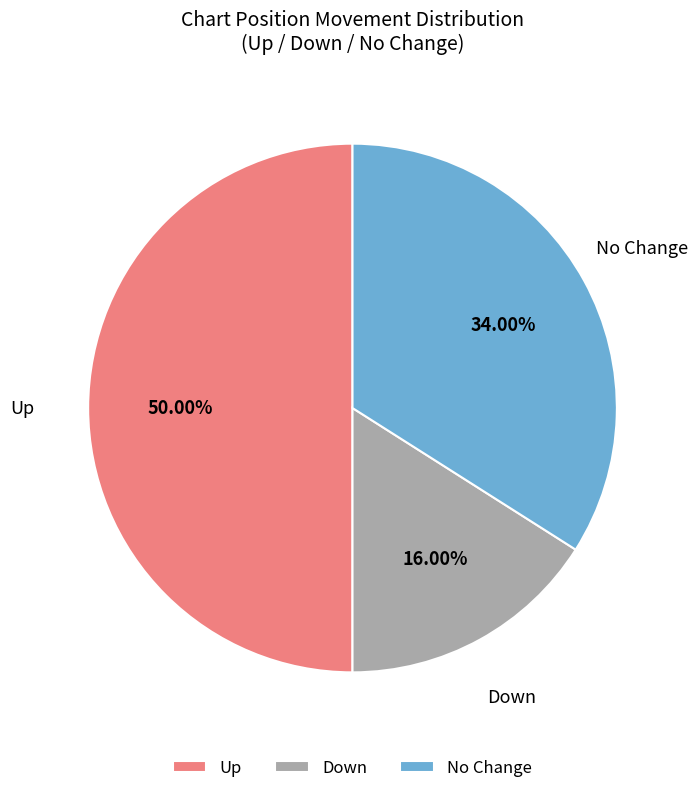

Does Down represent more than half of the total?

No